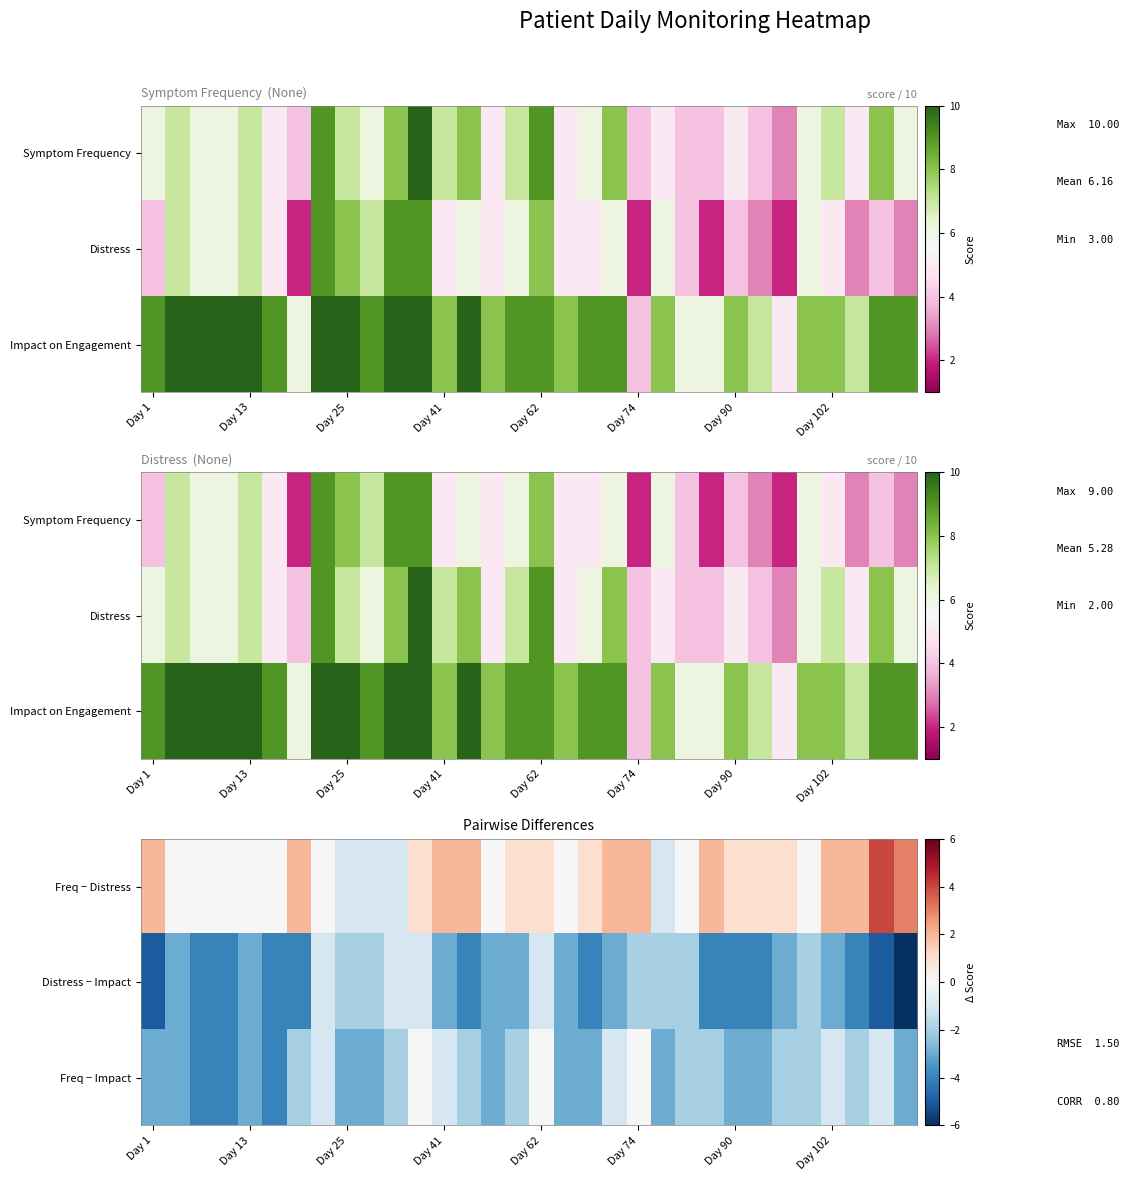

Which label corresponds to the smallest value in the chart?

31